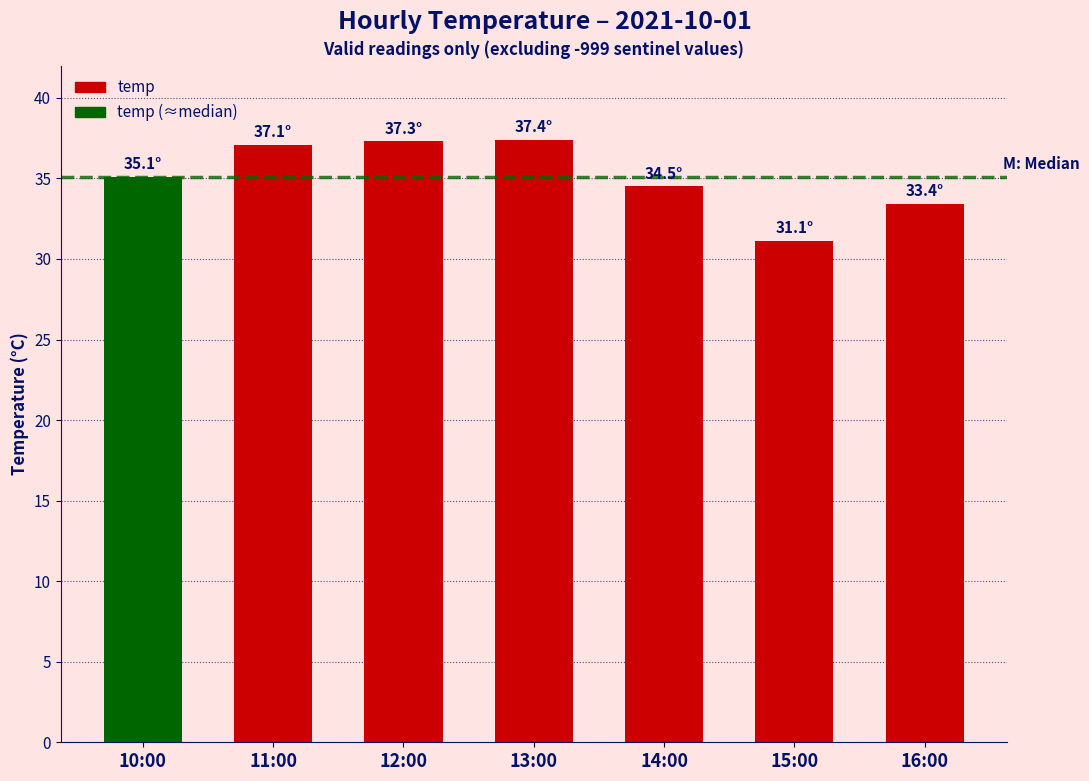

Between 10:00 and 15:00, which is larger?

10:00